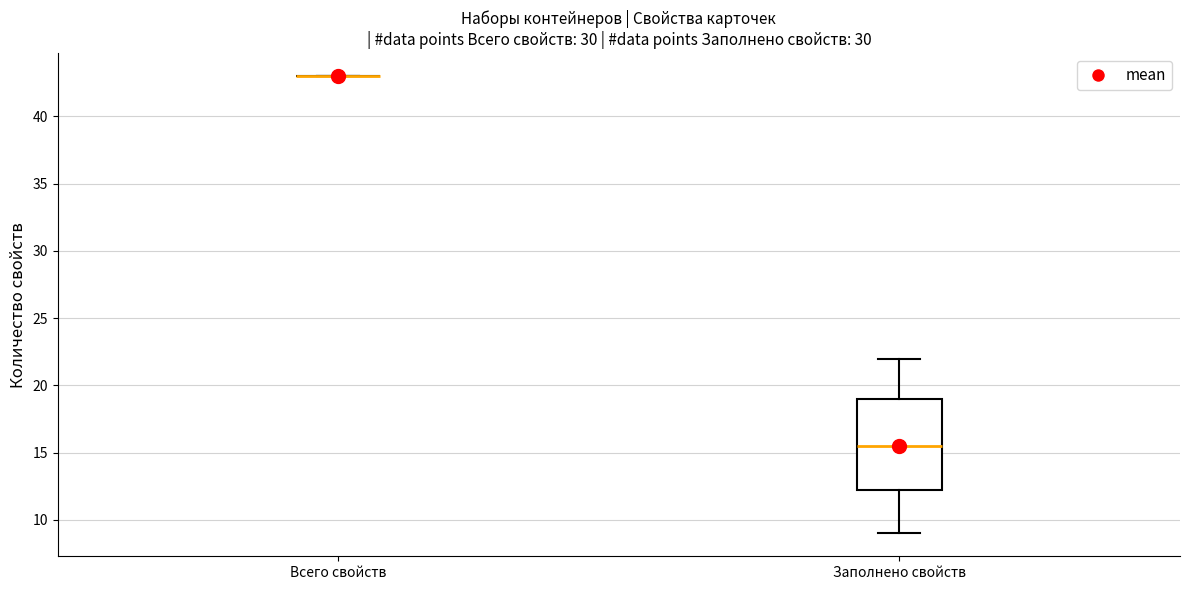

Reading left to right, read every box against the y-axis: the position of its median line, the range the box covers, and the ends of its whiskers. The values are not printed on the chart, so give them approximately, as read against the axis.

Всего свойств: box collapsed to a line at 43.0, whiskers 43.0 to 43.0
Заполнено свойств: median 15.5, box 12.5 to 19.0, whiskers 9.0 to 22.0